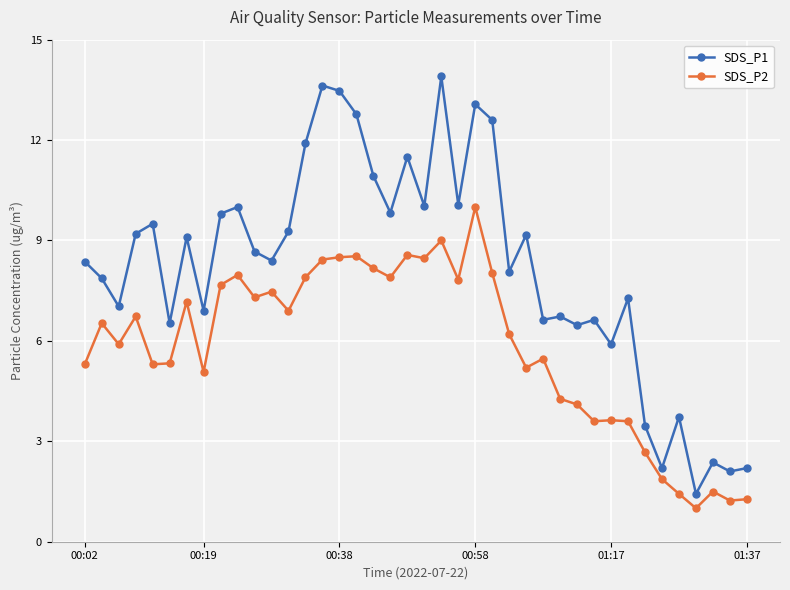

Which series has the largest total across all categories?

SDS_P1